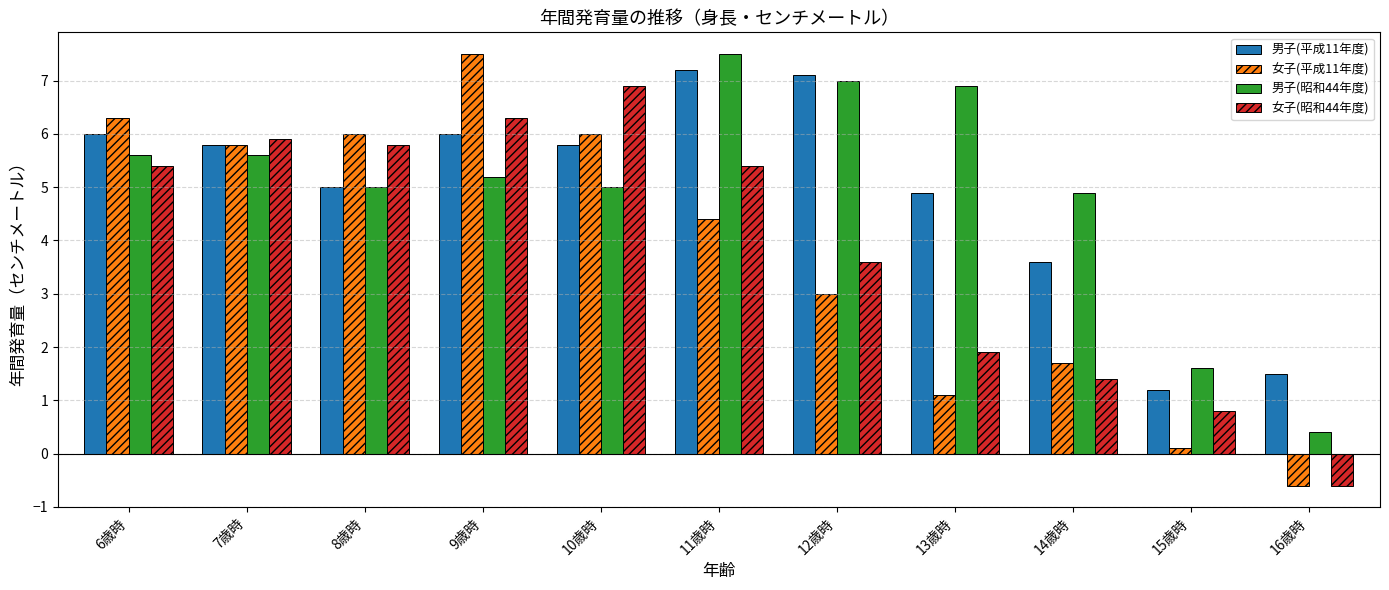

Where is 男子(昭和44年度) nearest to the value 3?

15歳時